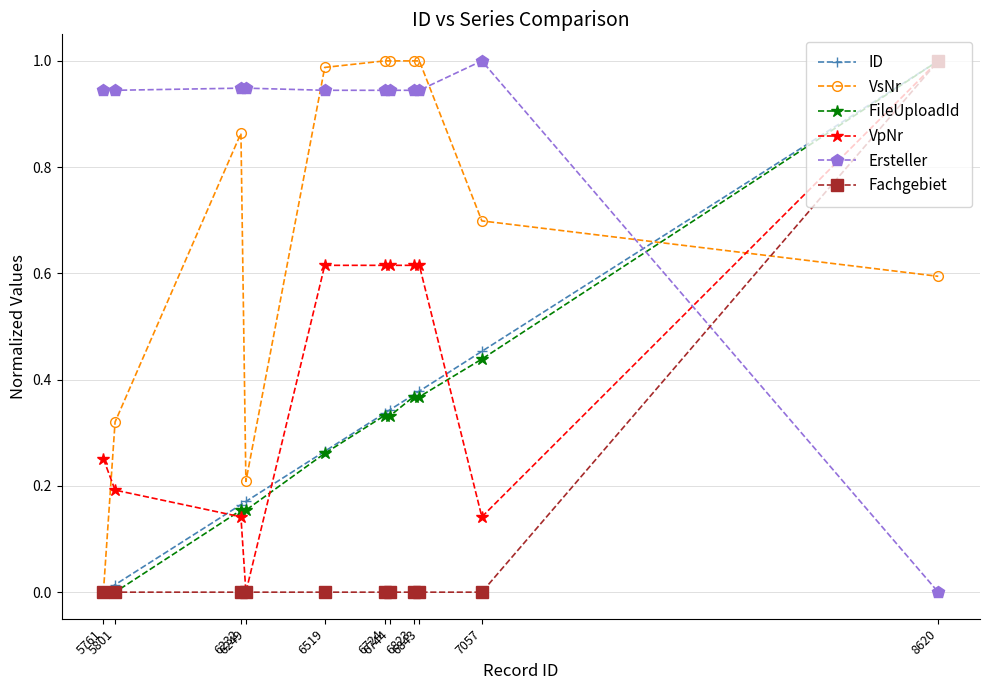

True or false: VpNr and VsNr intersect in this chart.

True